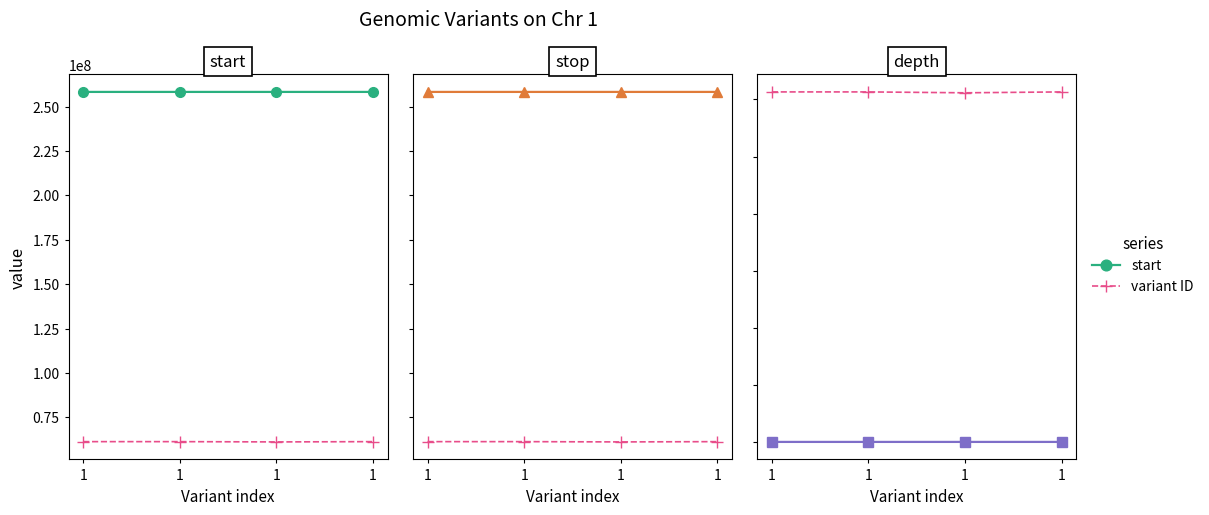

At which category does the chart reach its minimum across all series?

1